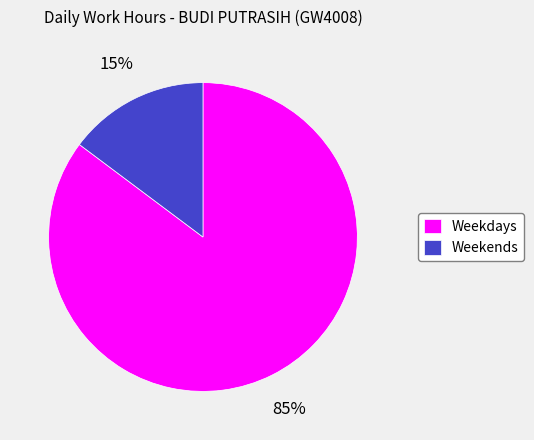

Which category has the biggest portion of the pie?

Weekdays